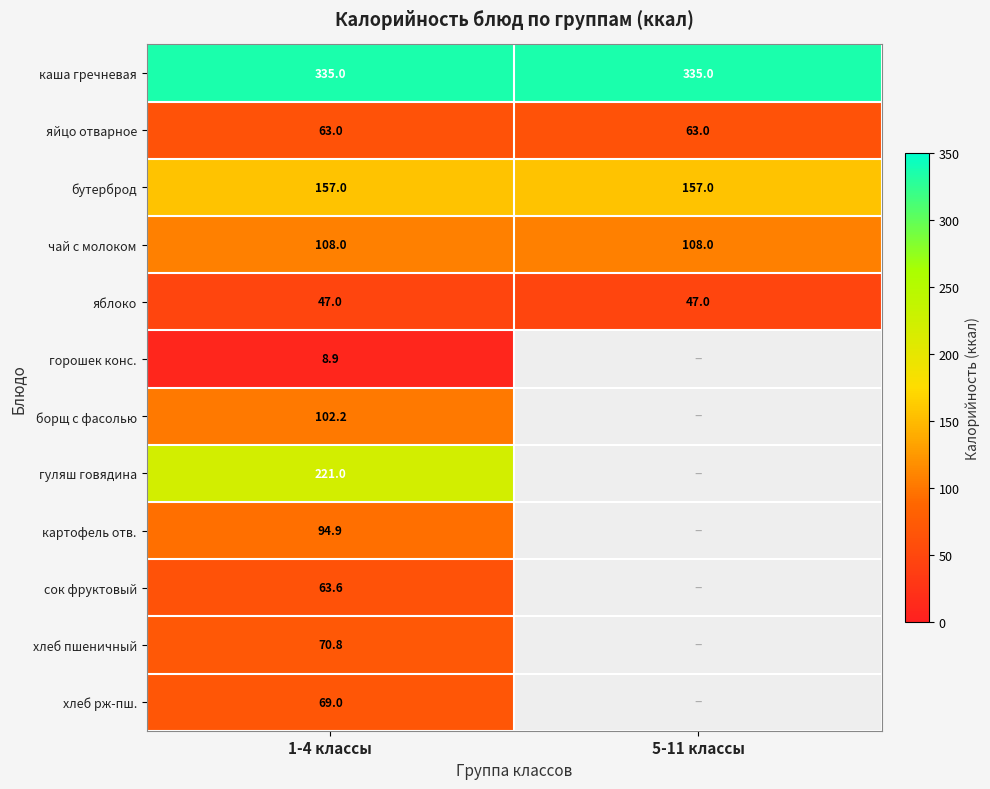

At 1-4 классы, list the series in order from largest to smallest.

каша гречневая, гуляш говядина, бутерброд, чай с молоком, борщ с фасолью, картофель отв., хлеб пшеничный, хлеб рж-пш., сок фруктовый, яйцо отварное, яблоко, горошек конс.